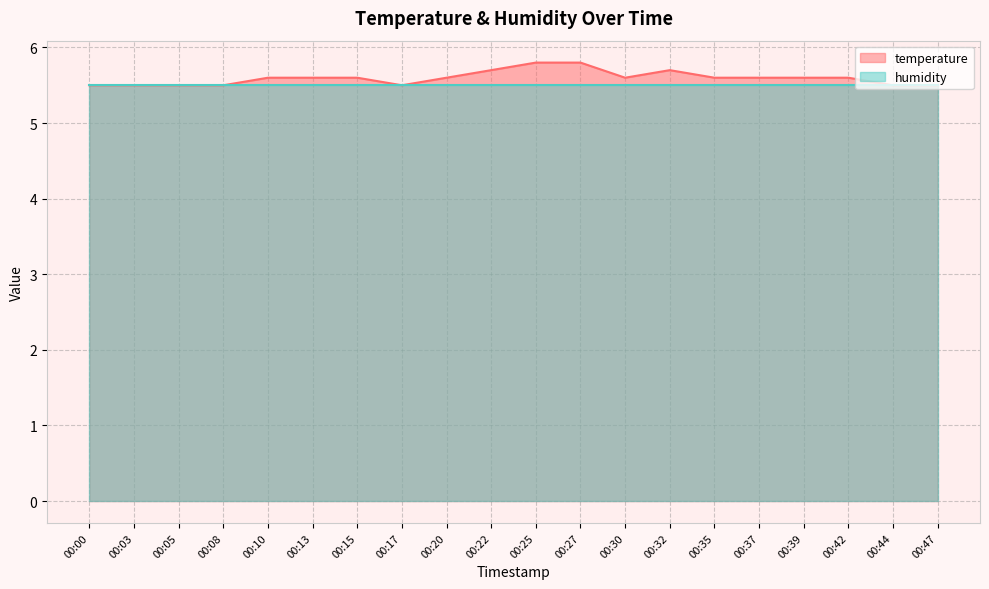

What is the average value?

5.6